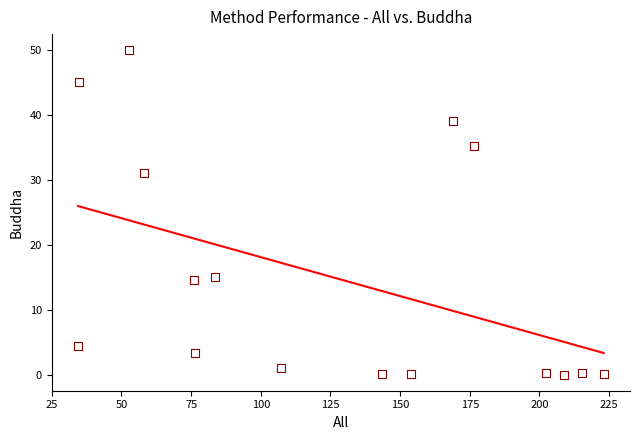

What Y value in the scatter plot is closest to 25?

31.1